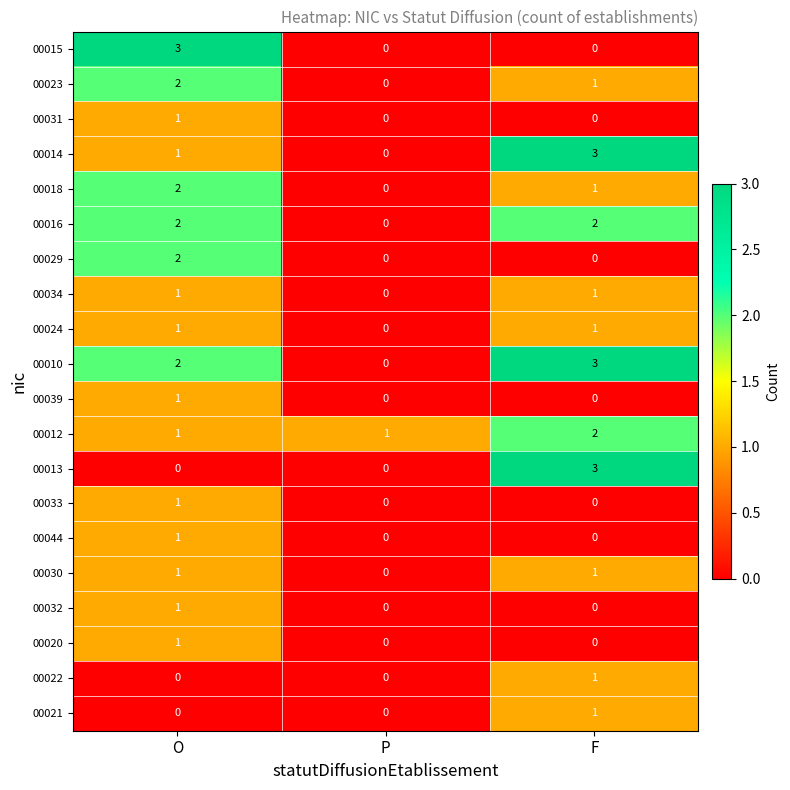

Is the value of 00015 at O greater than the value of 00031 at P?

Yes